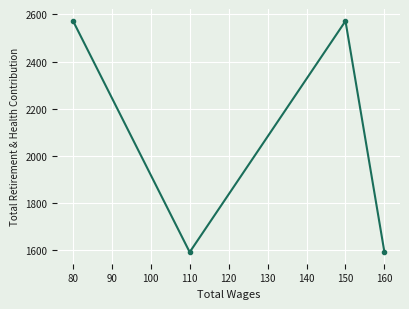

How many data points are less than 2572?

2